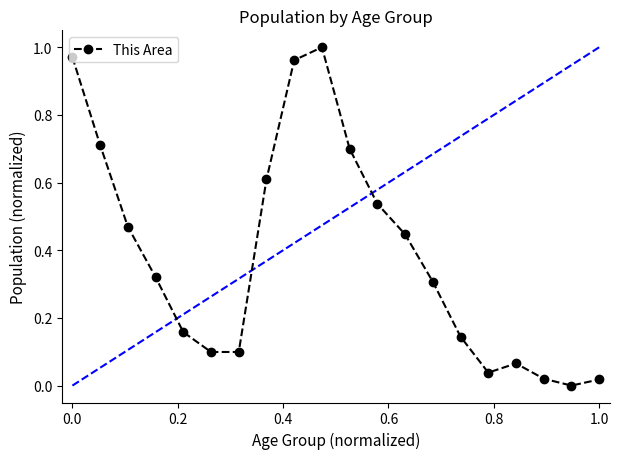

True or false: there are more than 1 points higher than both neighbors.

True